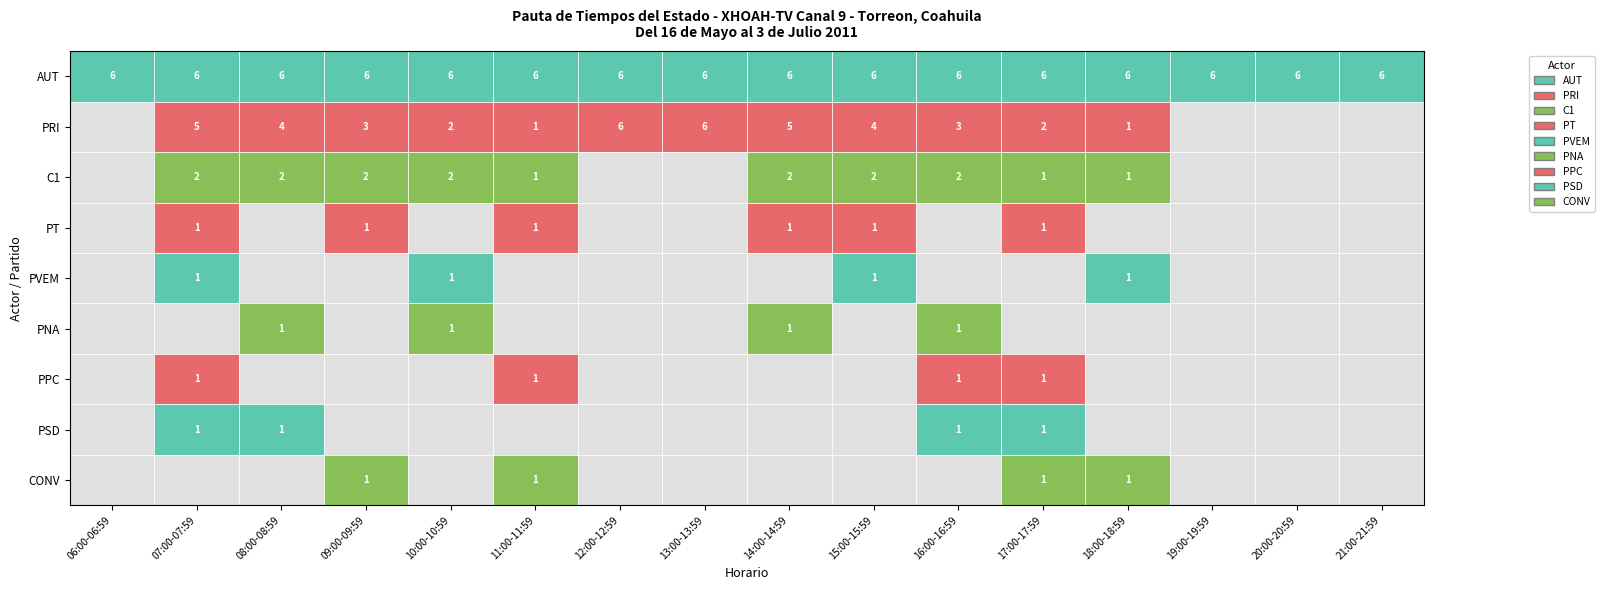

What is the average value of the AUT series?

6